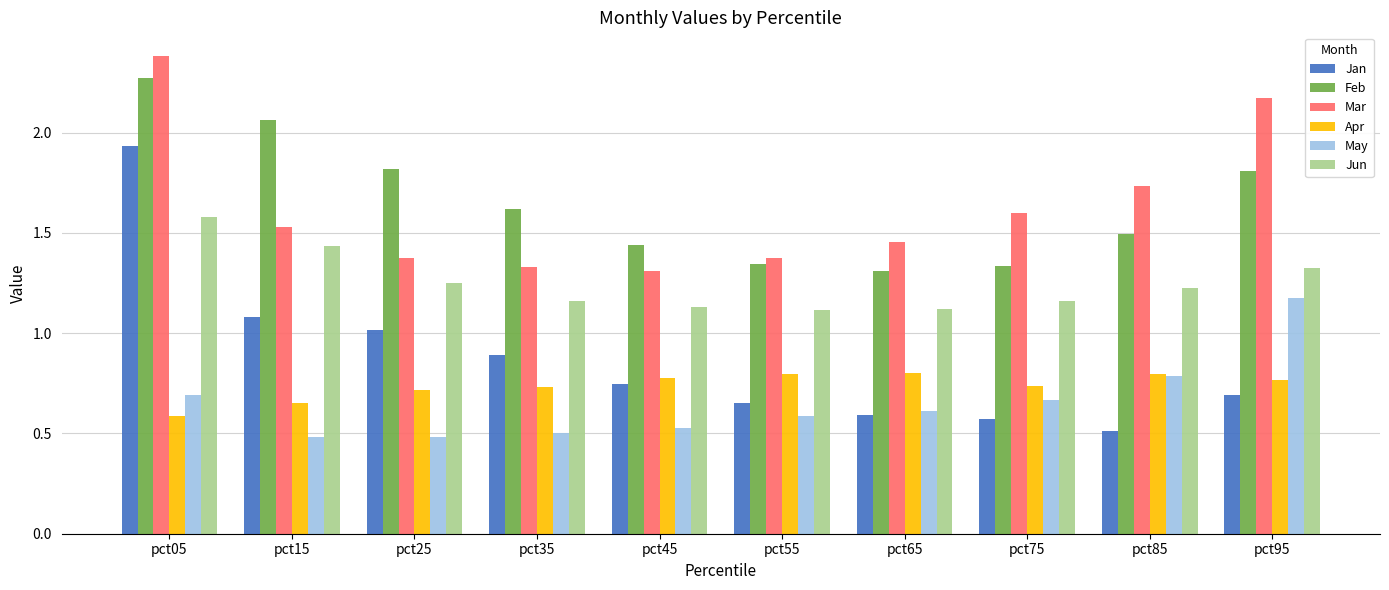

Are the bars horizontal?

No